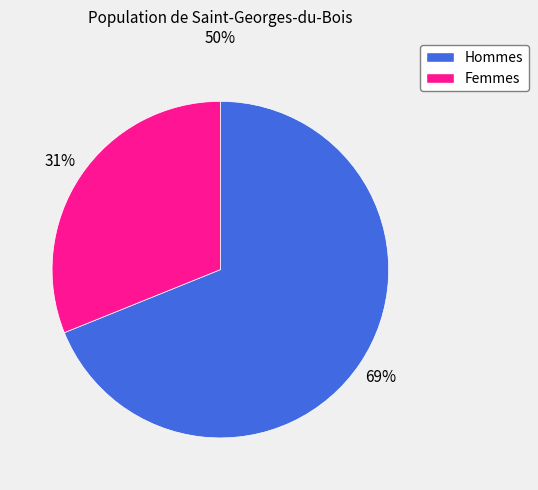

To the nearest percent, what is the average slice percentage?

50%